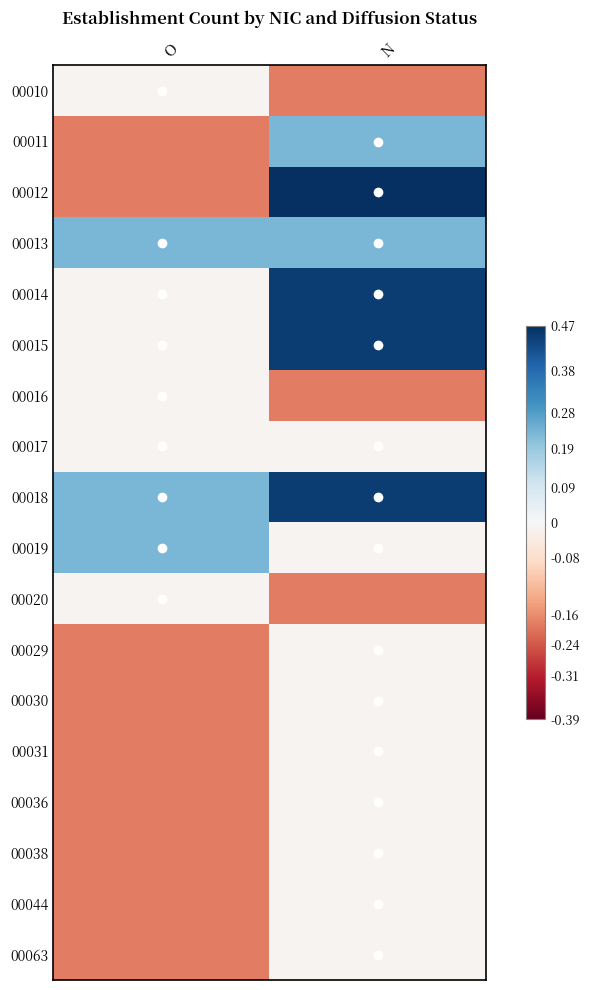

Reading right to left, list all the values displayed in this chart.

00010: N=-1.0	O=-0.1
00011: N=0.9	O=-1.0
00012: N=2.0	O=-1.0
00013: N=0.9	O=0.9
00014: N=1.9	O=-0.1
00015: N=1.9	O=-0.1
00016: N=-1.0	O=-0.1
00017: N=-0.1	O=-0.1
00018: N=1.9	O=0.9
00019: N=-0.1	O=0.9
00020: N=-1.0	O=-0.1
00029: N=-0.1	O=-1.0
00030: N=-0.1	O=-1.0
00031: N=-0.1	O=-1.0
00036: N=-0.1	O=-1.0
00038: N=-0.1	O=-1.0
00044: N=-0.1	O=-1.0
00063: N=-0.1	O=-1.0